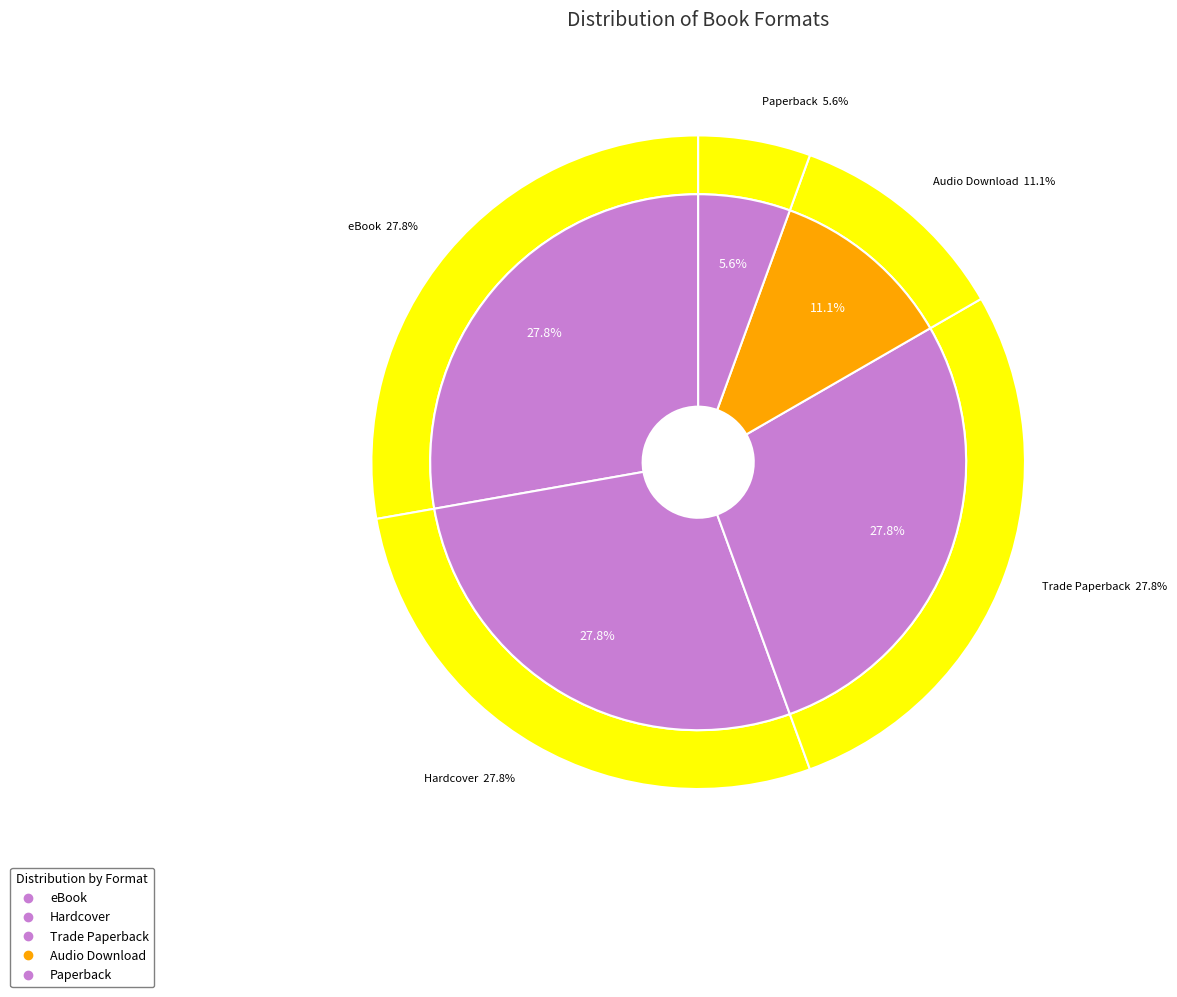

Combined, what portion of the pie is Audio Download and Hardcover?

38.9%